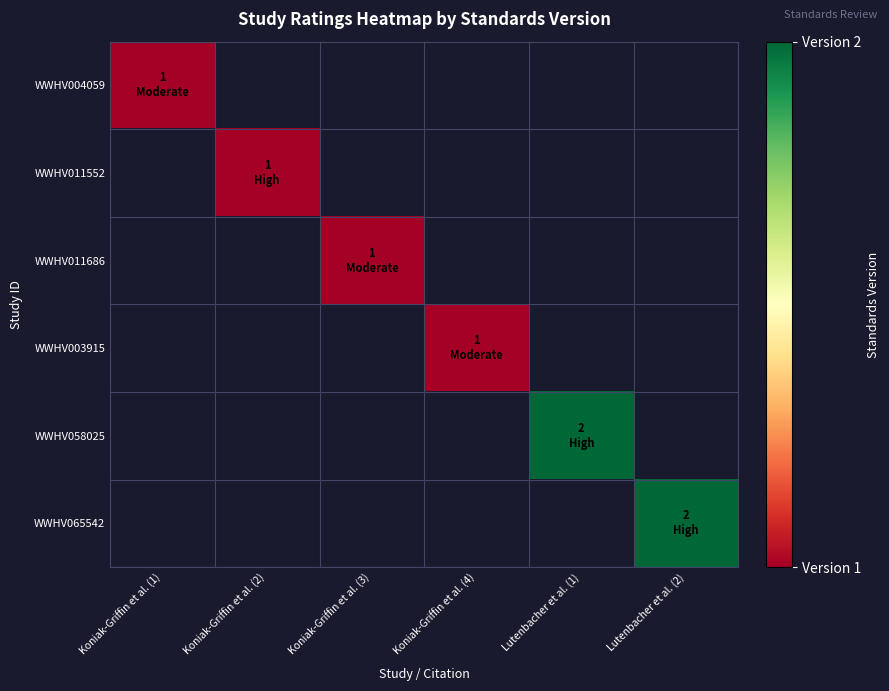

What is the maximum value shown in the chart?

2.0